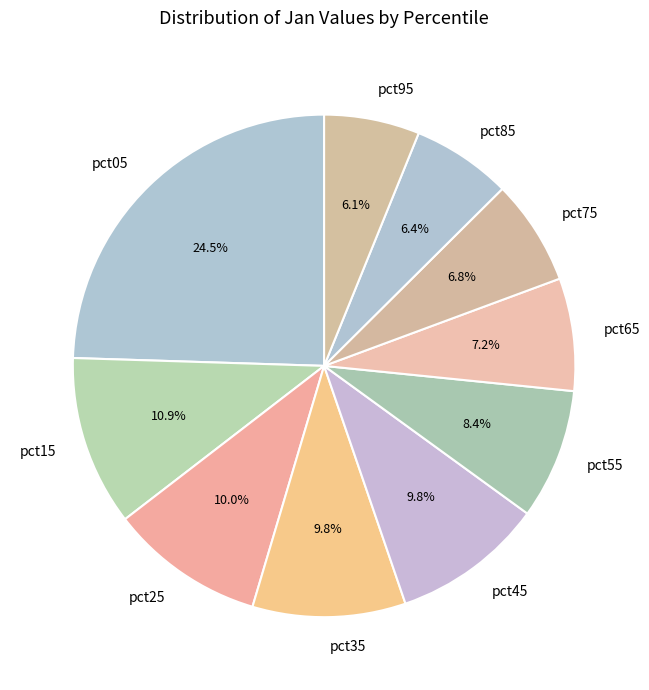

How much of the chart is everything except pct35?

90.2%